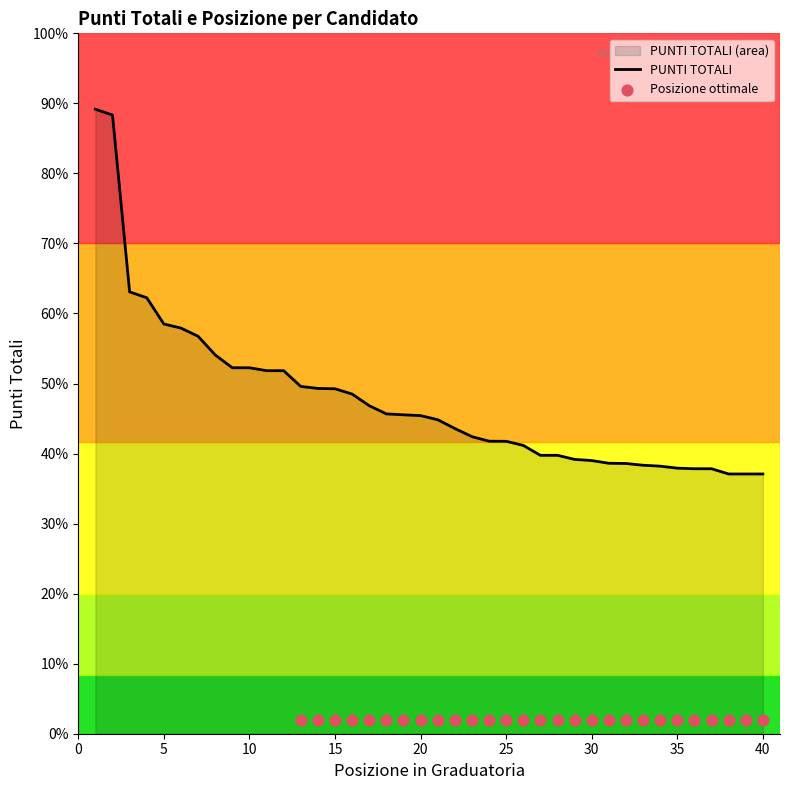

What is the change in value from 13 to 27?

-5.9